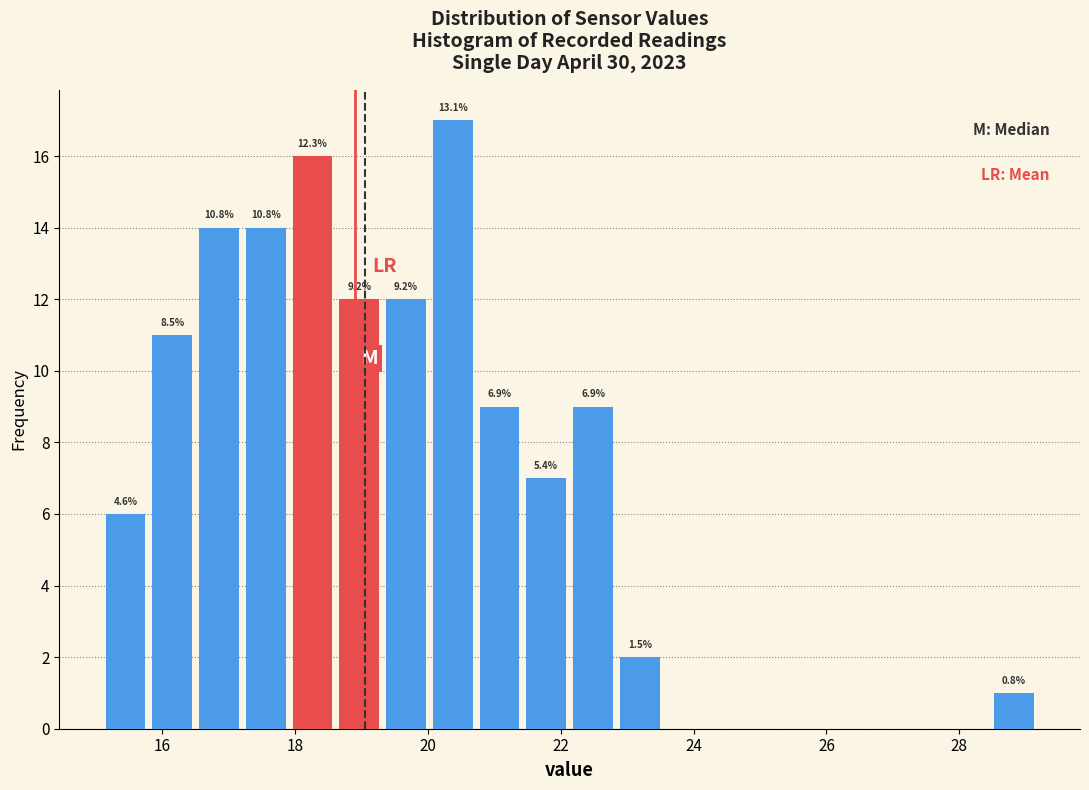

Read against the x-axis, roughly where is the centre of the tallest bar?

20.4